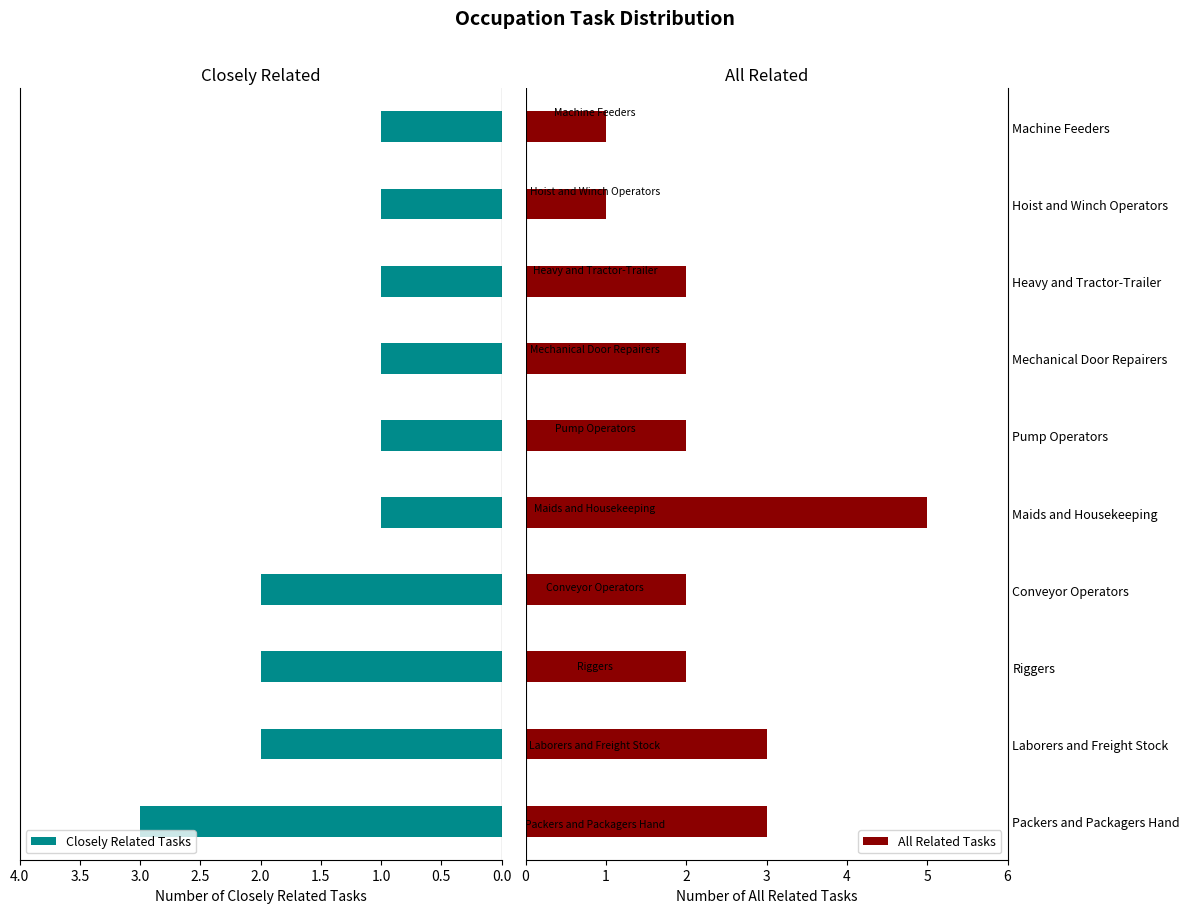

True or false: All Related Tasks has a value of 2 at Pump Operators.

True